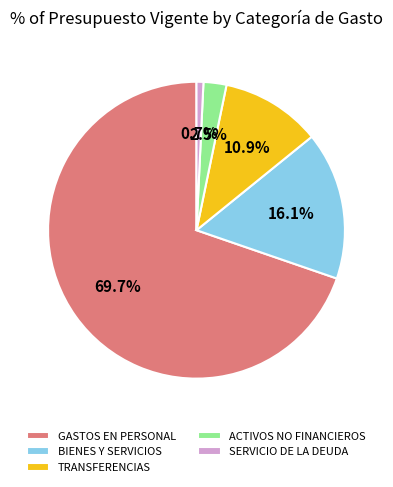

True or false: SERVICIO DE LA DEUDA accounts for 8% of the total.

False